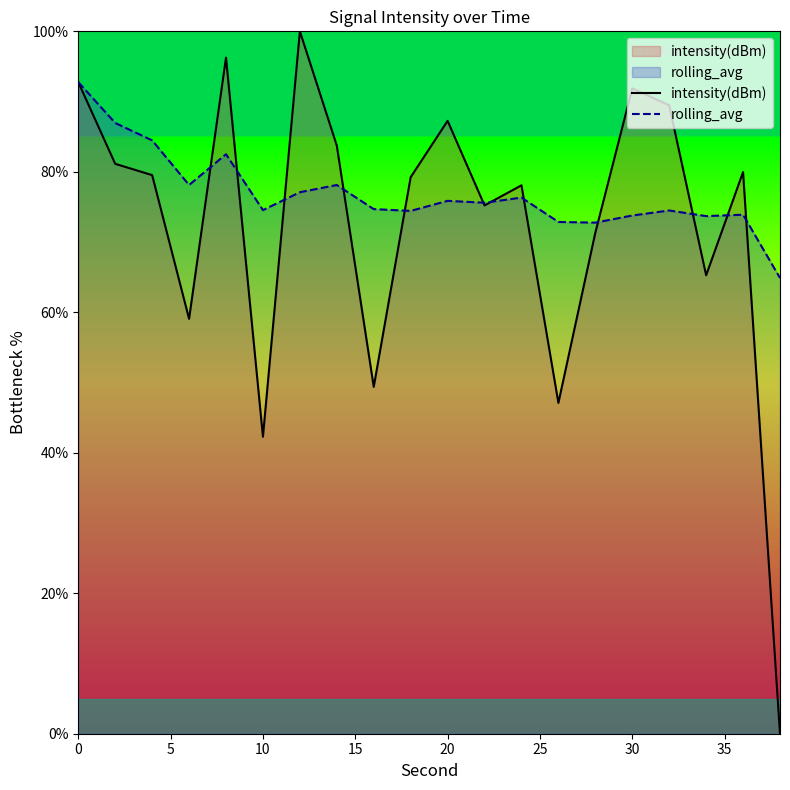

Does the chart display data point markers on the line(s)?

No